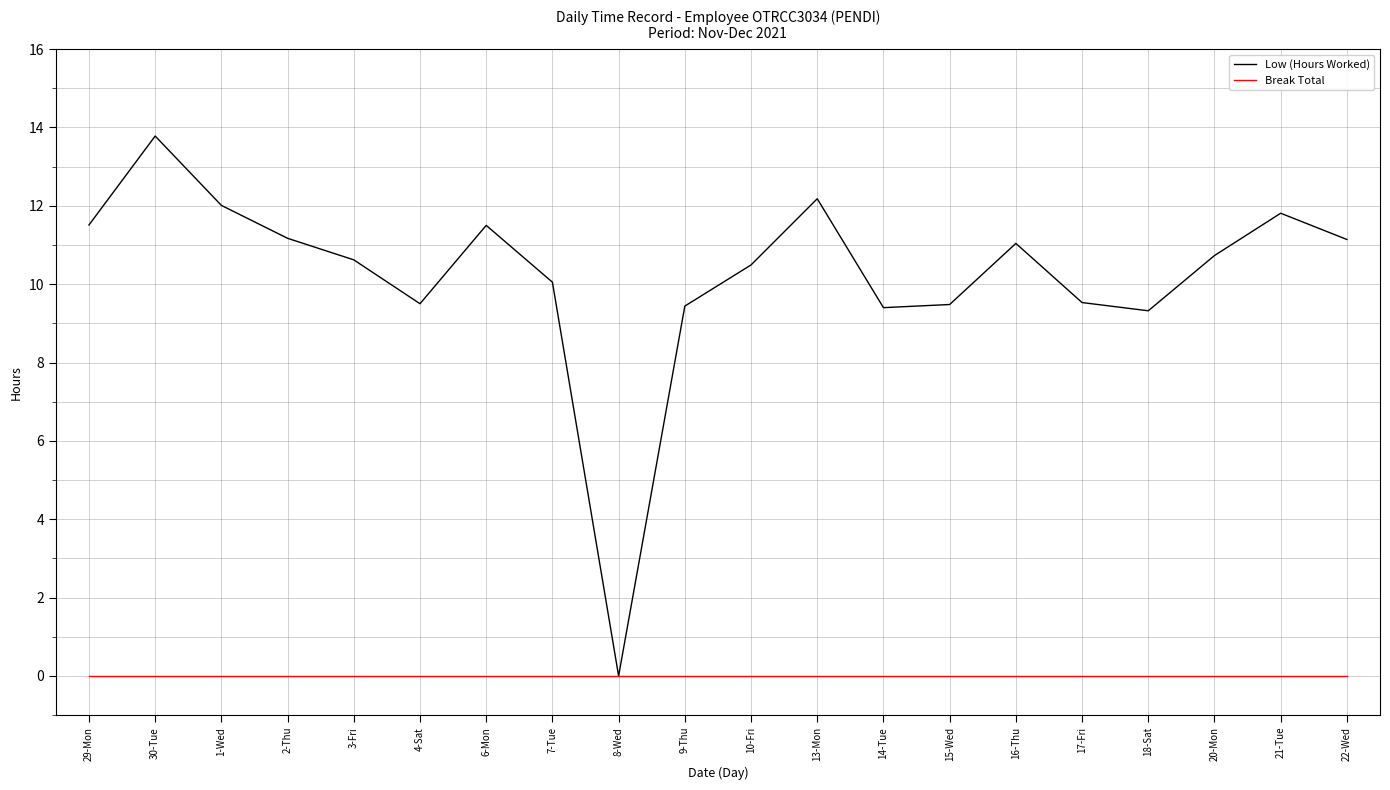

What position from the left is 6-Mon?

7